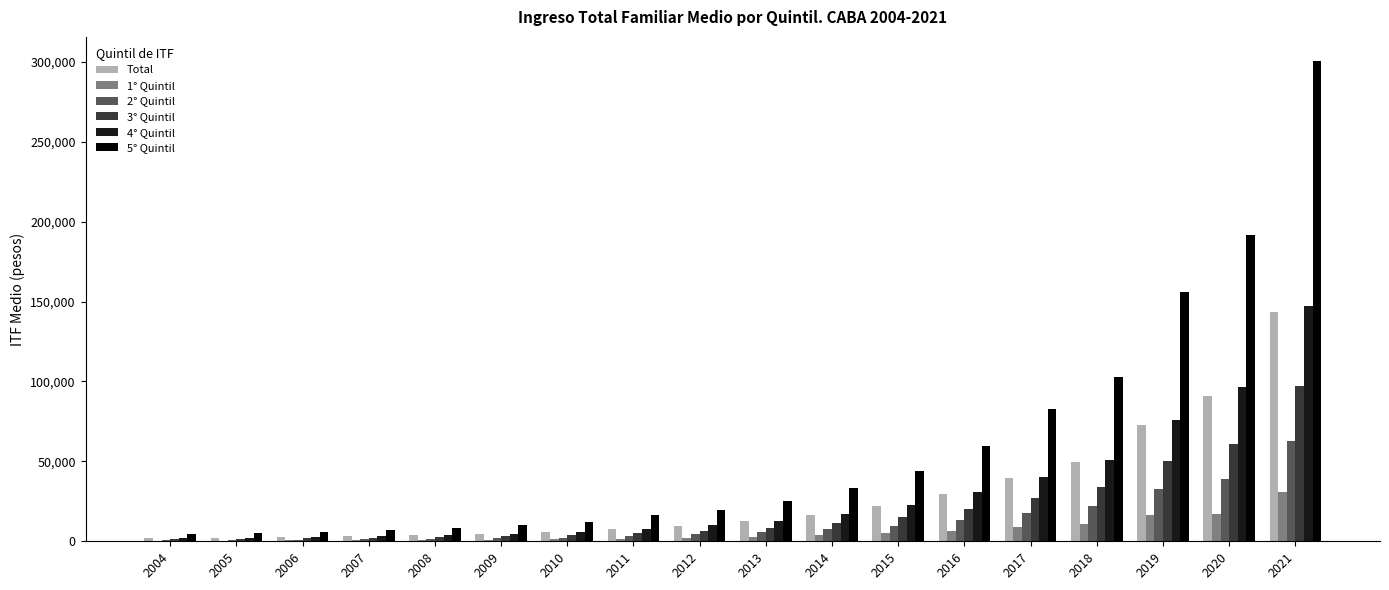

At which category is the sum across all series the highest?

2021